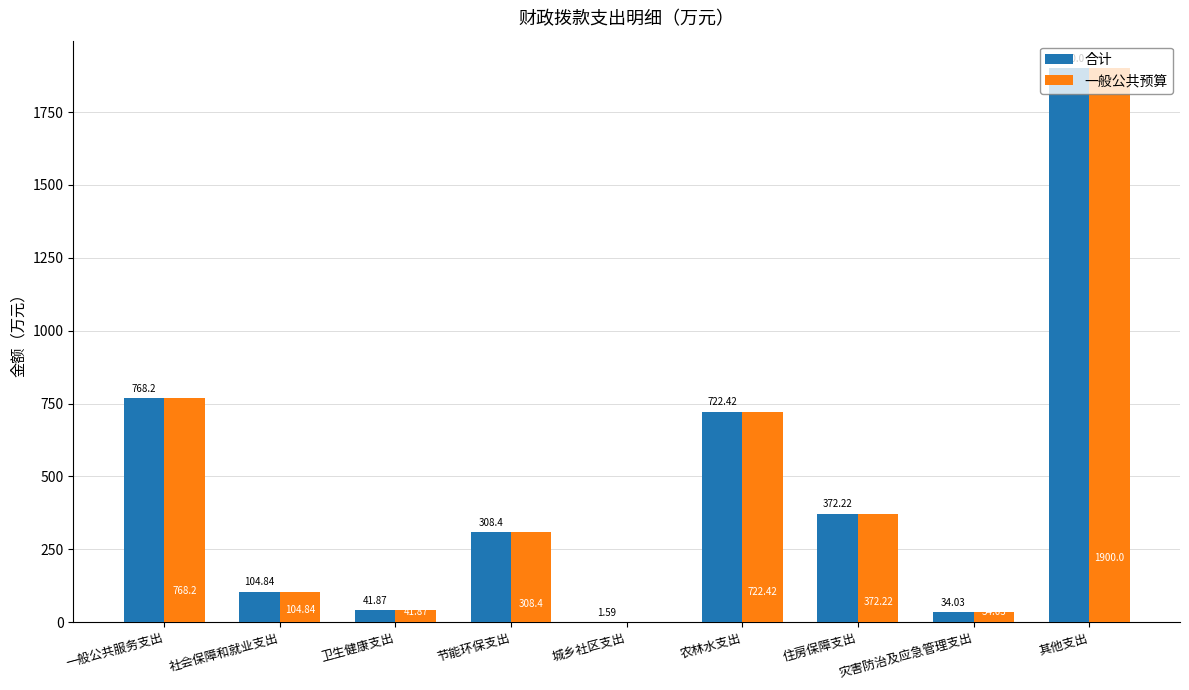

What is the maximum value for 合计?

1900.0